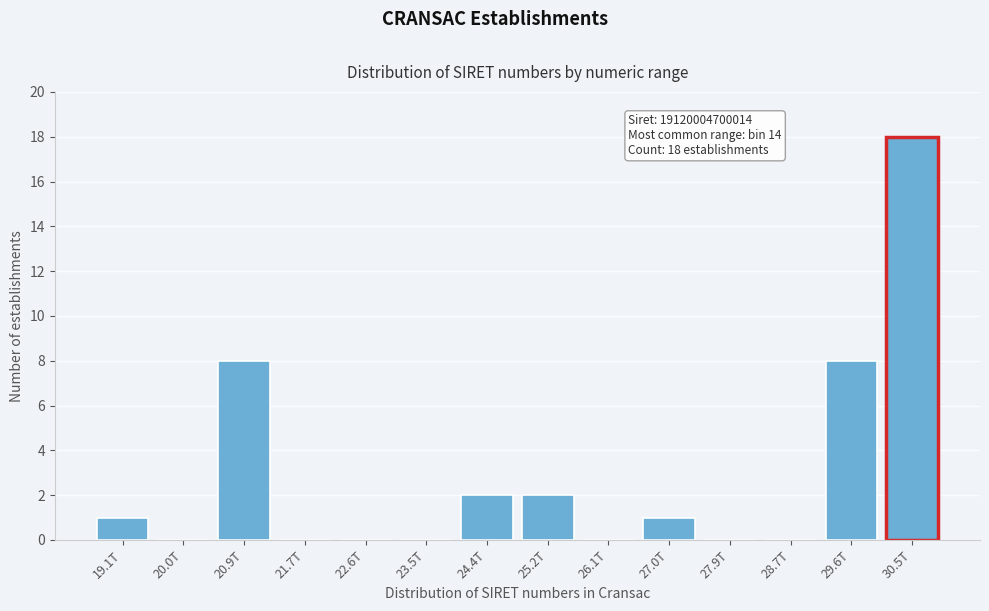

Reading left to right, transcribe all the data shown in this chart.

19.1T=1	20.0T=0	20.9T=8	21.7T=0	22.6T=0	23.5T=0	24.4T=2	25.2T=2	26.1T=0	27.0T=1	27.9T=0	28.7T=0	29.6T=8	30.5T=18